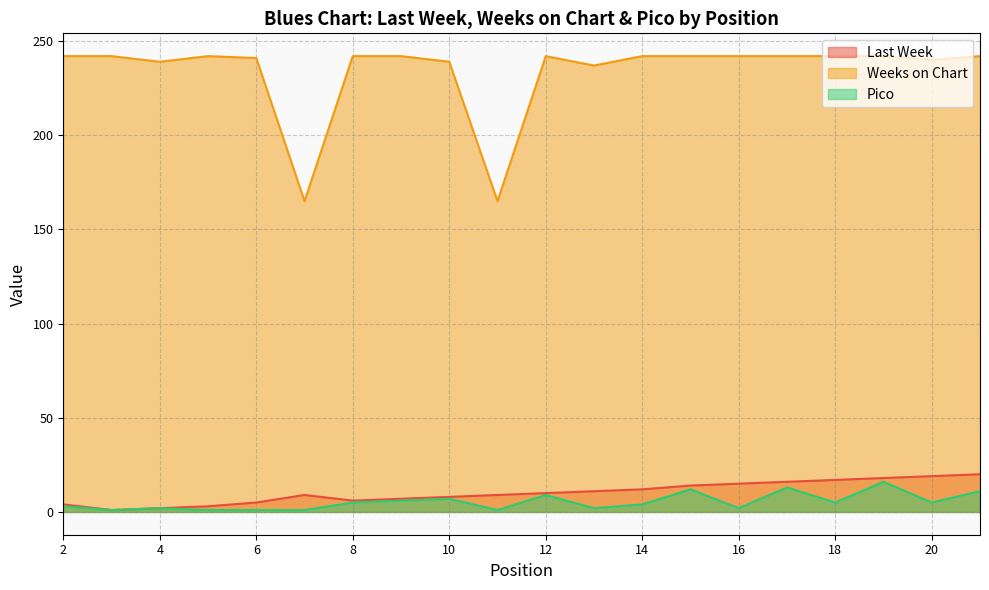

Does the chart display data point markers on the line(s)?

No